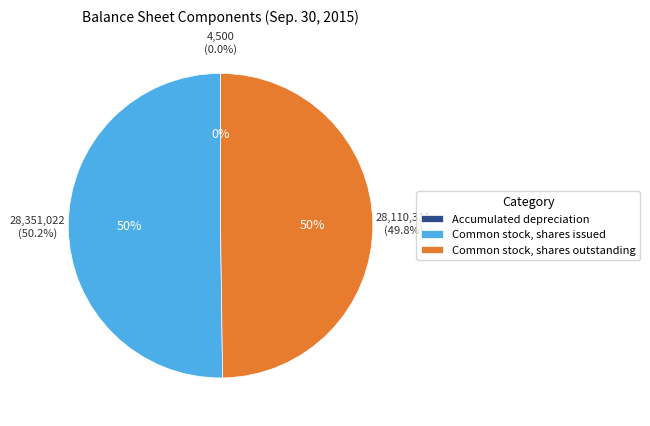

Count the number of slices in the pie.

3